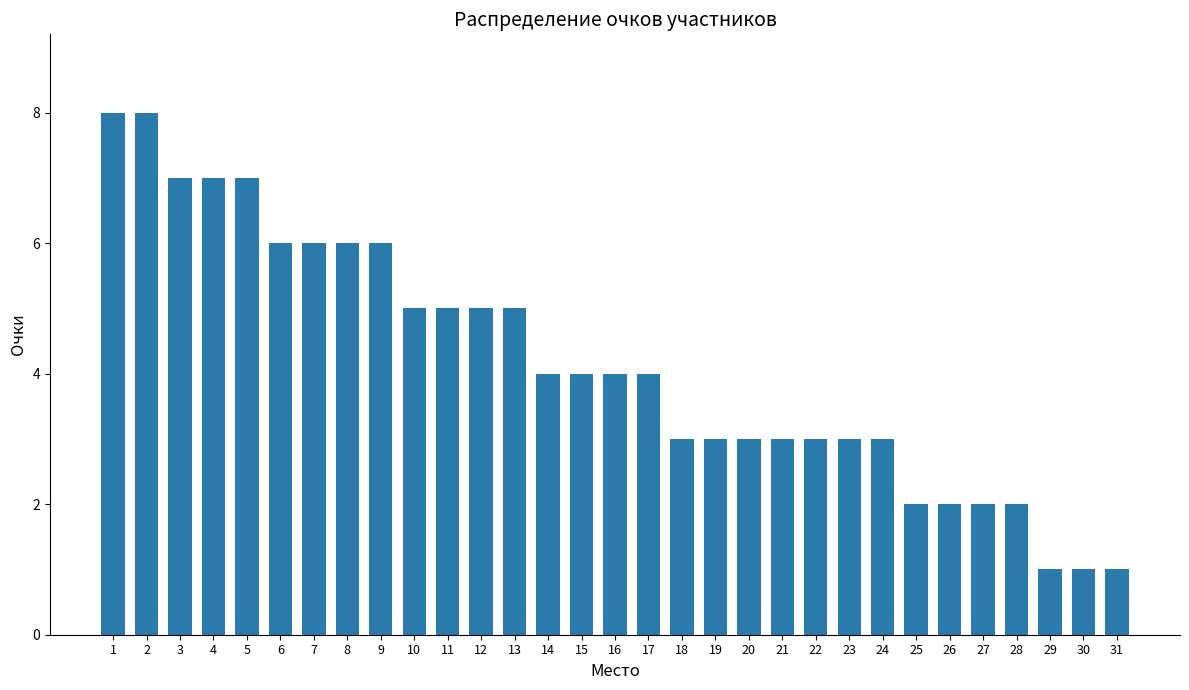

Where does the data first go above 4?

1